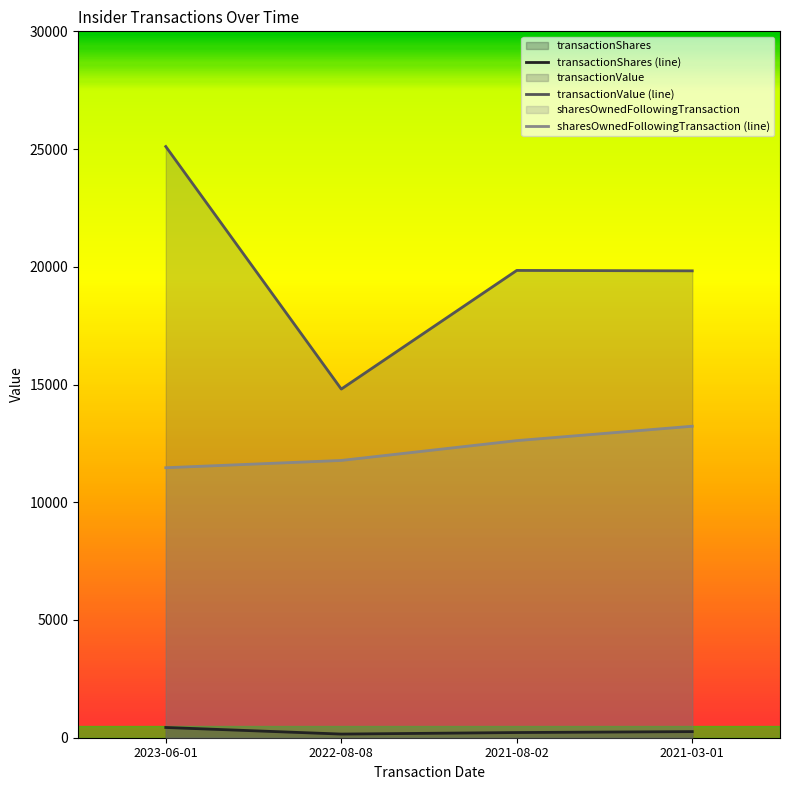

What is the highest value of the transactionShares (line) series?

435